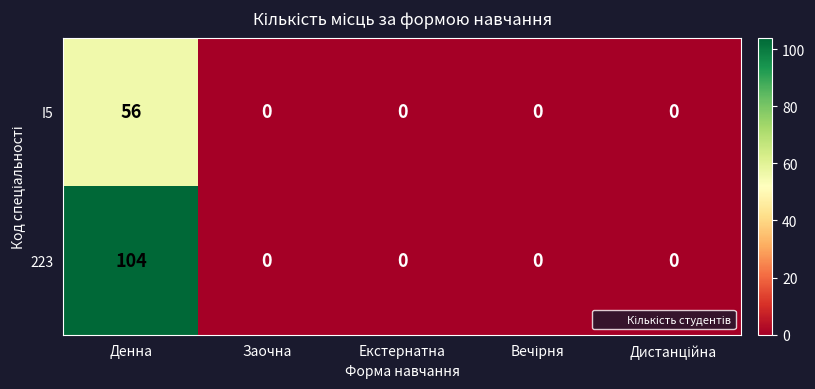

At which category is the sum across all series the highest?

Денна